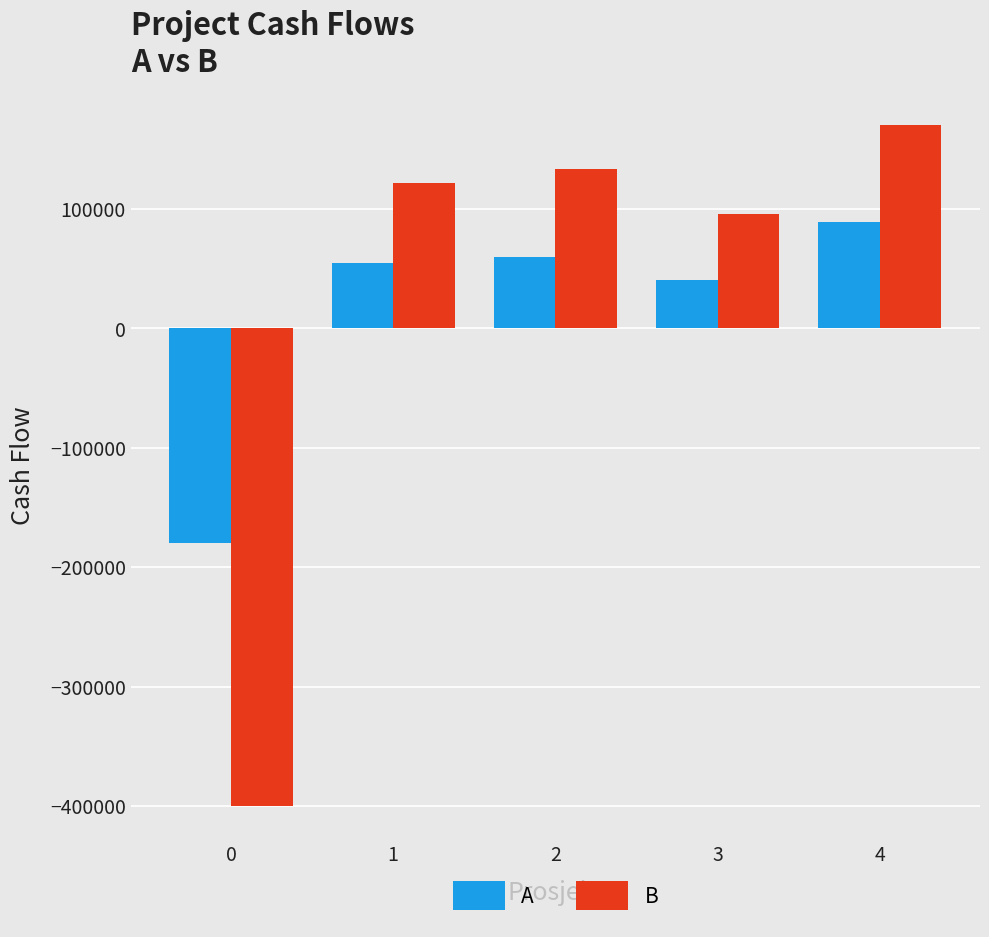

Rank the series by their maximum value, from lowest to highest.

A, B